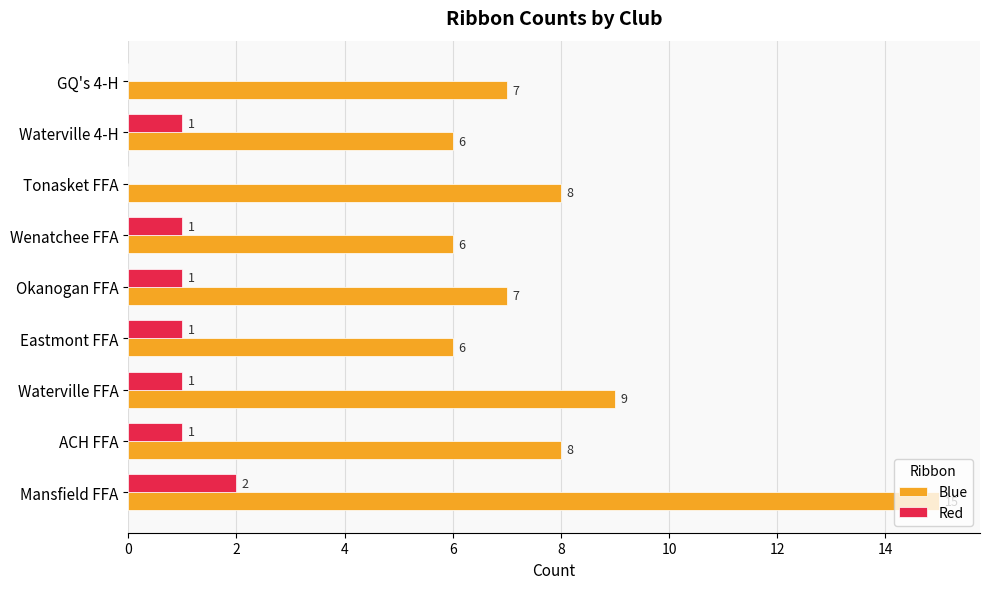

Is the value of Red at Tonasket FFA greater than the value of Blue at Waterville FFA?

No